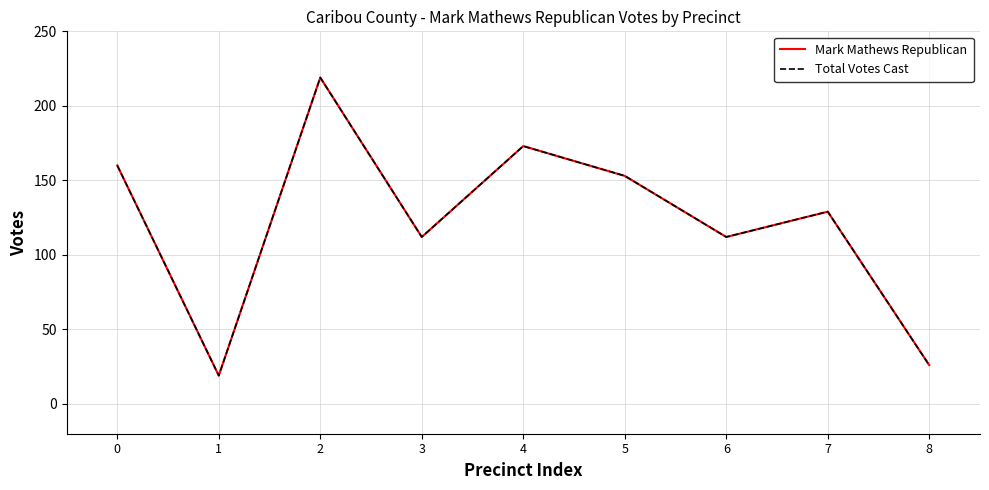

Does the chart have visible grid lines?

Yes